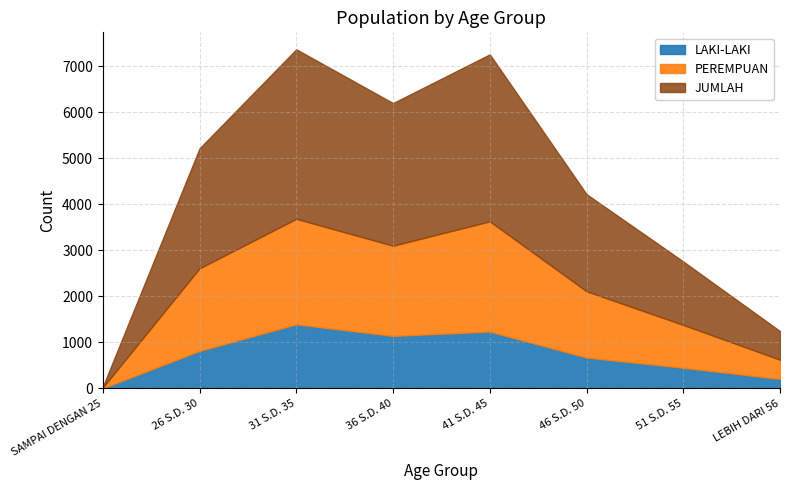

True or false: PEREMPUAN and LAKI-LAKI intersect in this chart.

False